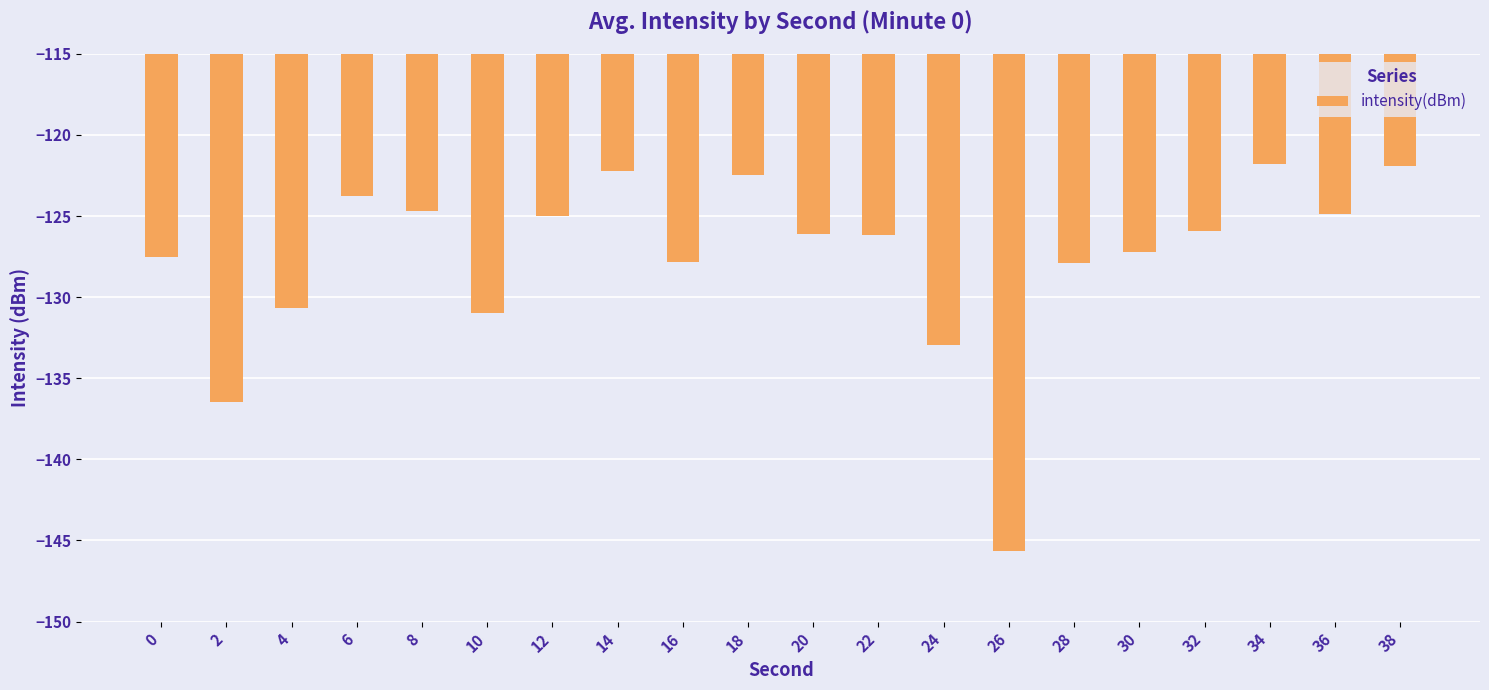

The chart shows a value of -179.2 at 2. True or false?

False